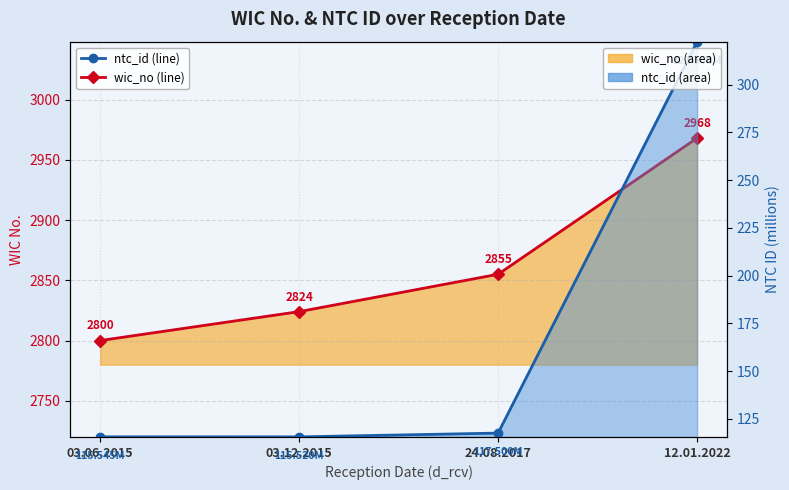

Is it true that ntc_id line equals 204.0 at 24.08.2017?

False